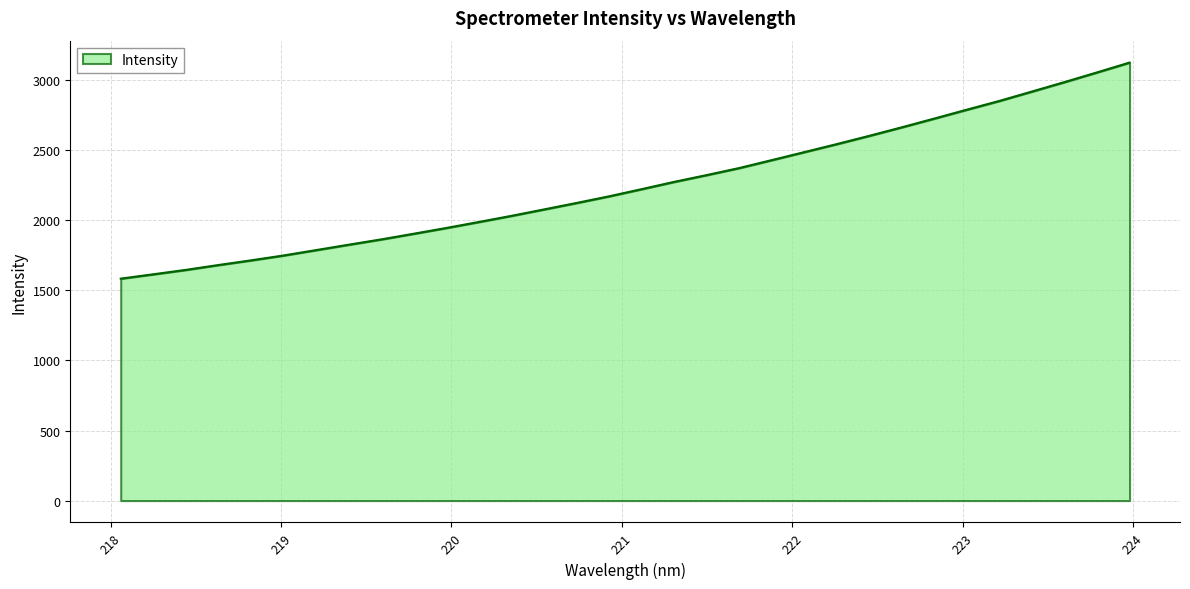

What is the smallest value displayed?

1584.2